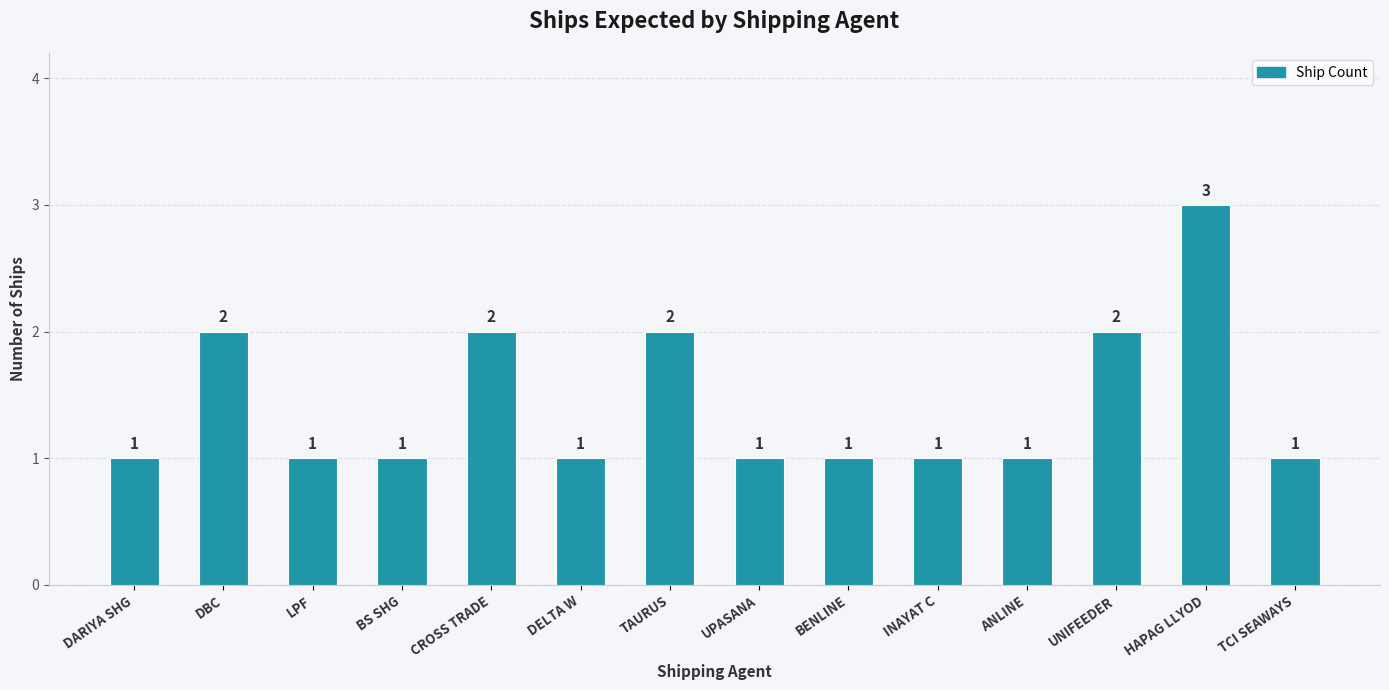

True or false: the data shows 2 at BS SHG.

False